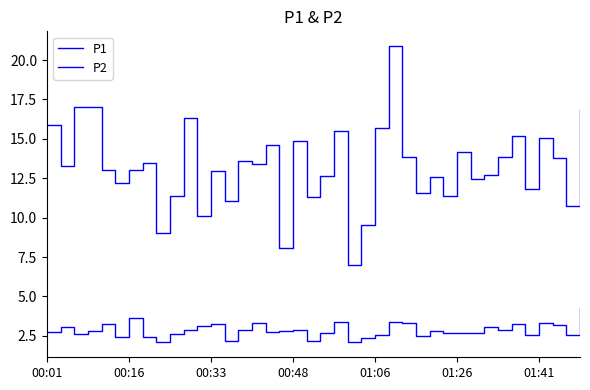

How many lines are shown in the chart?

2